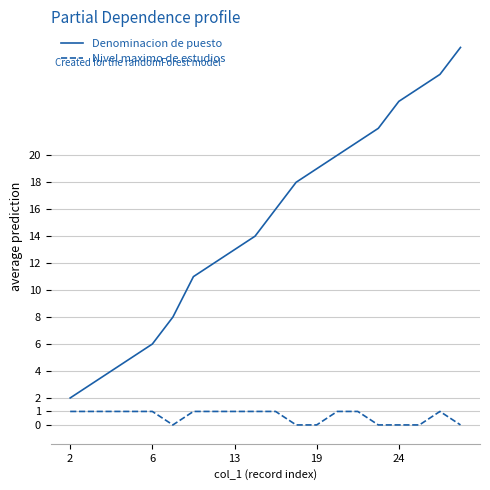

Which series has the widest spread of values?

Denominacion de puesto